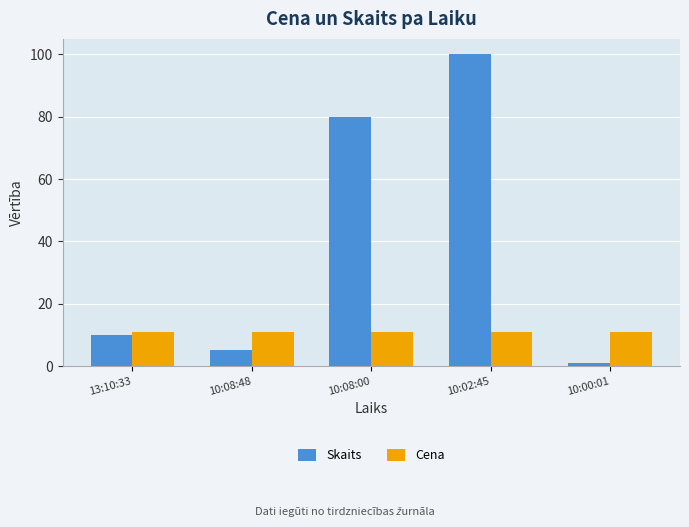

What is the sum of all Cena values?

54.1